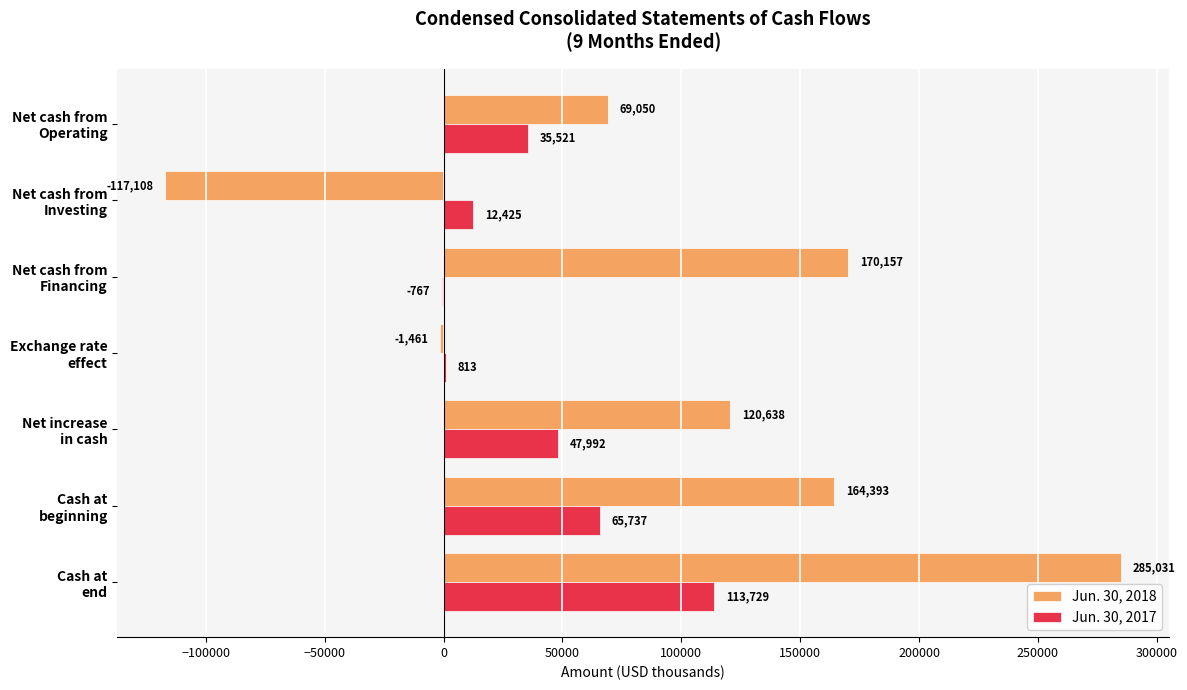

Which series has the widest spread of values?

Jun. 30, 2018